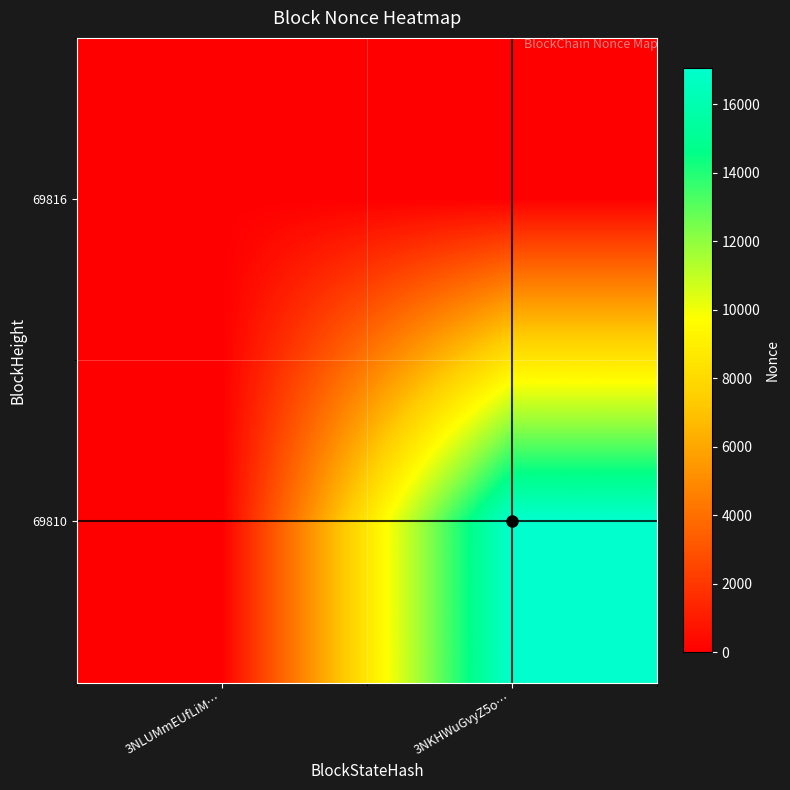

List the series in order of their overall mean, highest first.

69810, 69816